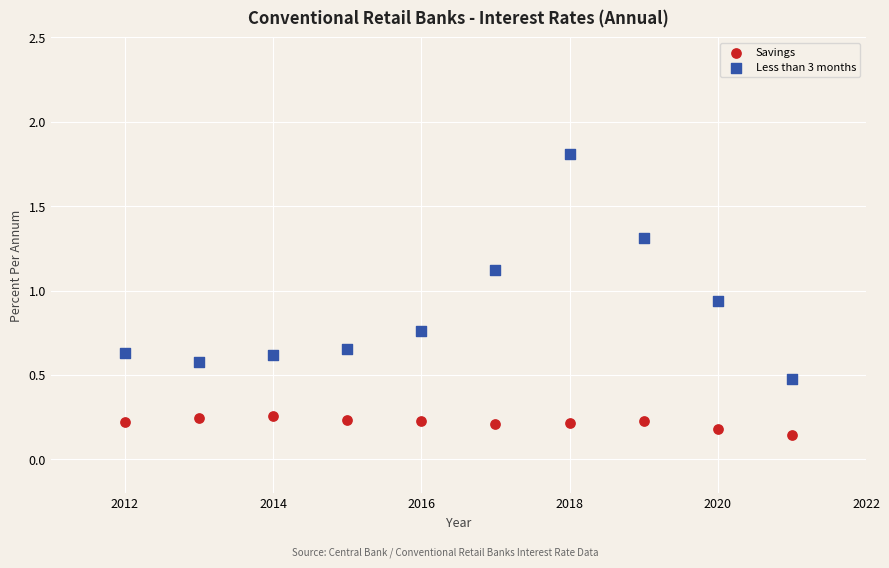

Across all data points, what is the range of Y values (max minus min)?

1.7